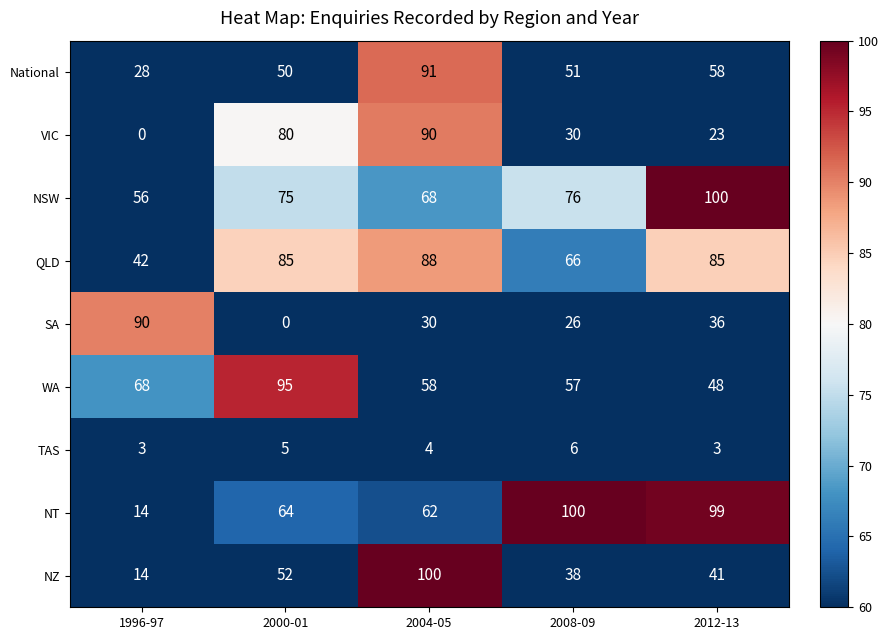

What is the minimum value for WA?

48